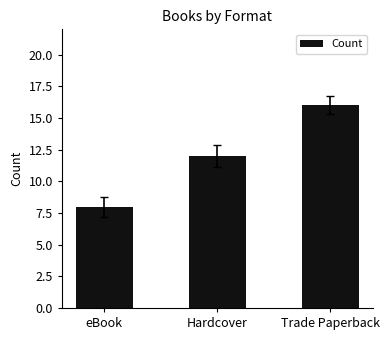

Which label corresponds to the largest value in the chart?

Trade Paperback